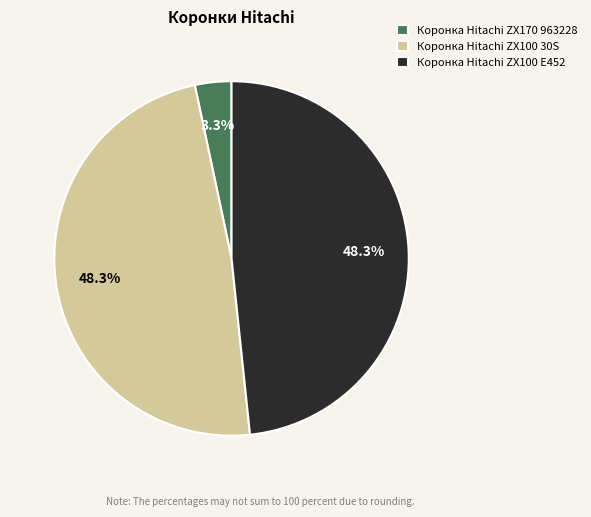

Is the sum of Коронка Hitachi ZX100 E452 and Коронка Hitachi ZX100 30S greater than half?

Yes